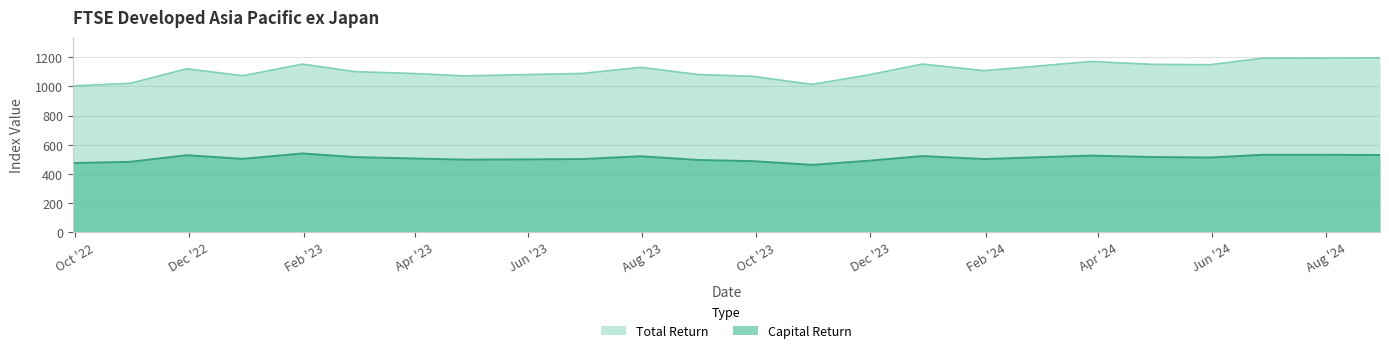

The value of Total Return at 2024-05-31 is 2006.2. True or false?

False